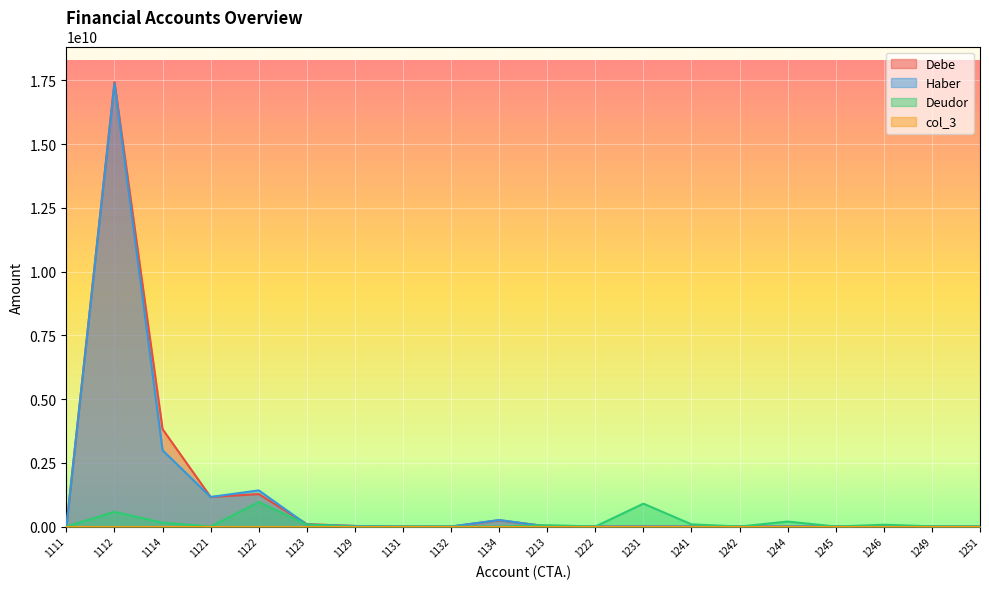

True or false: Deudor and Haber intersect in this chart.

True